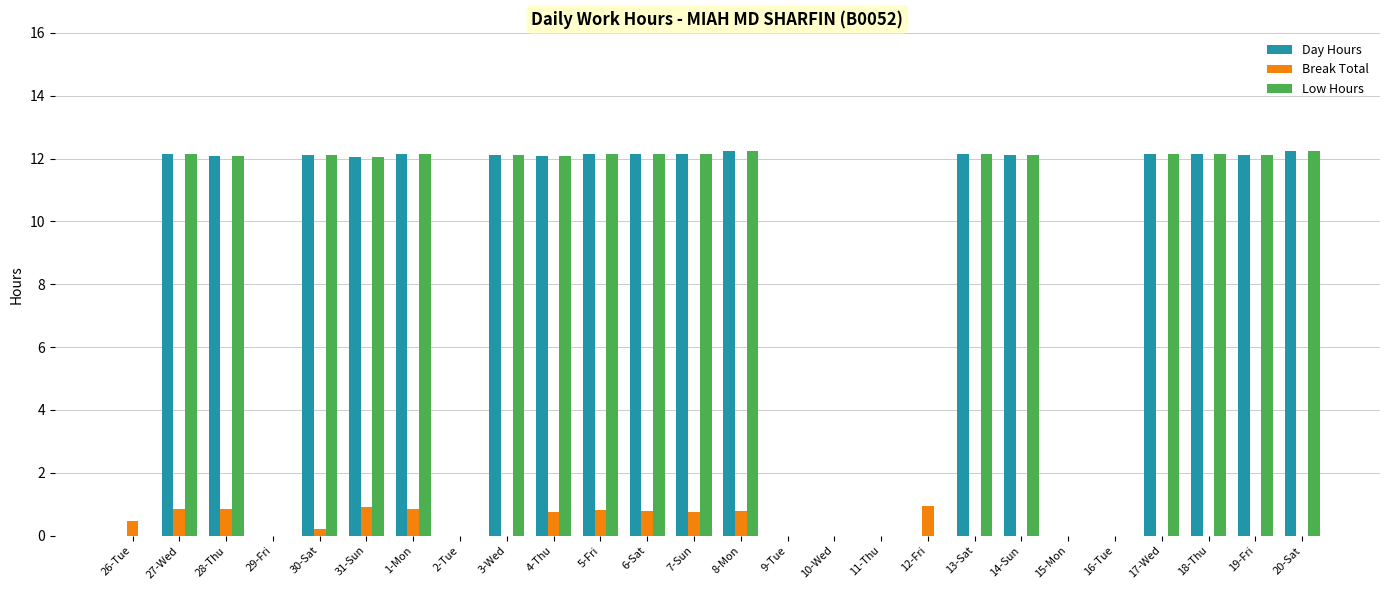

What are all the series names shown in the legend?

Day Hours, Break Total, Low Hours